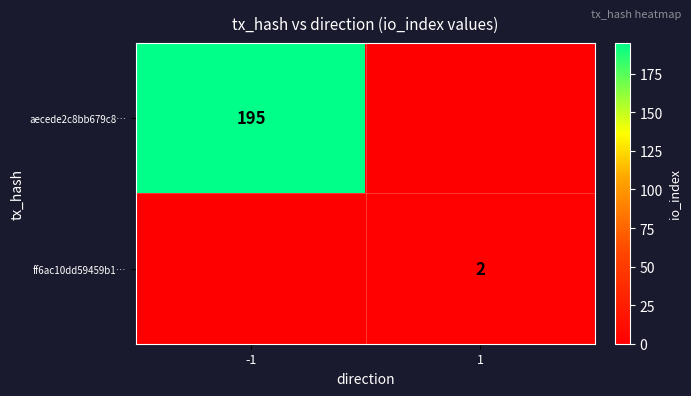

Between 1 and -1, which is larger?

-1